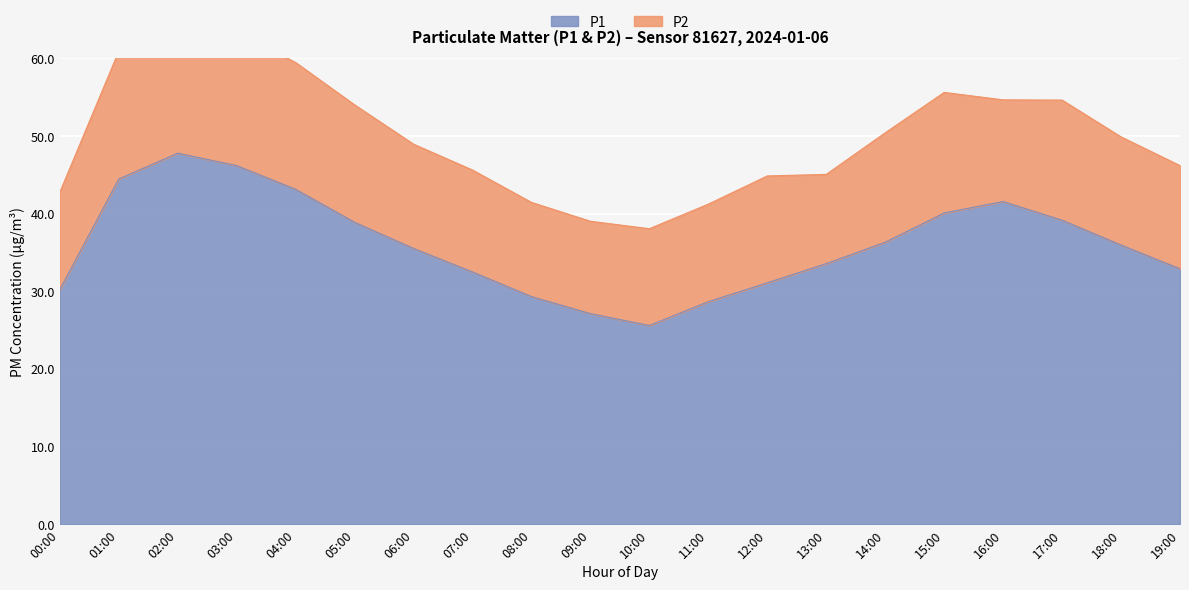

Which label corresponds to the smallest value in the chart?

10:00